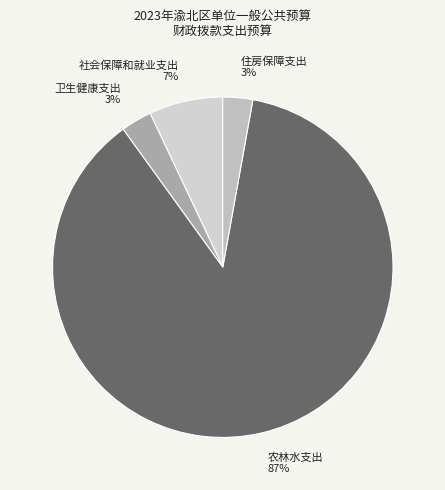

Is it true that 住房保障支出 is 3% of the pie?

True